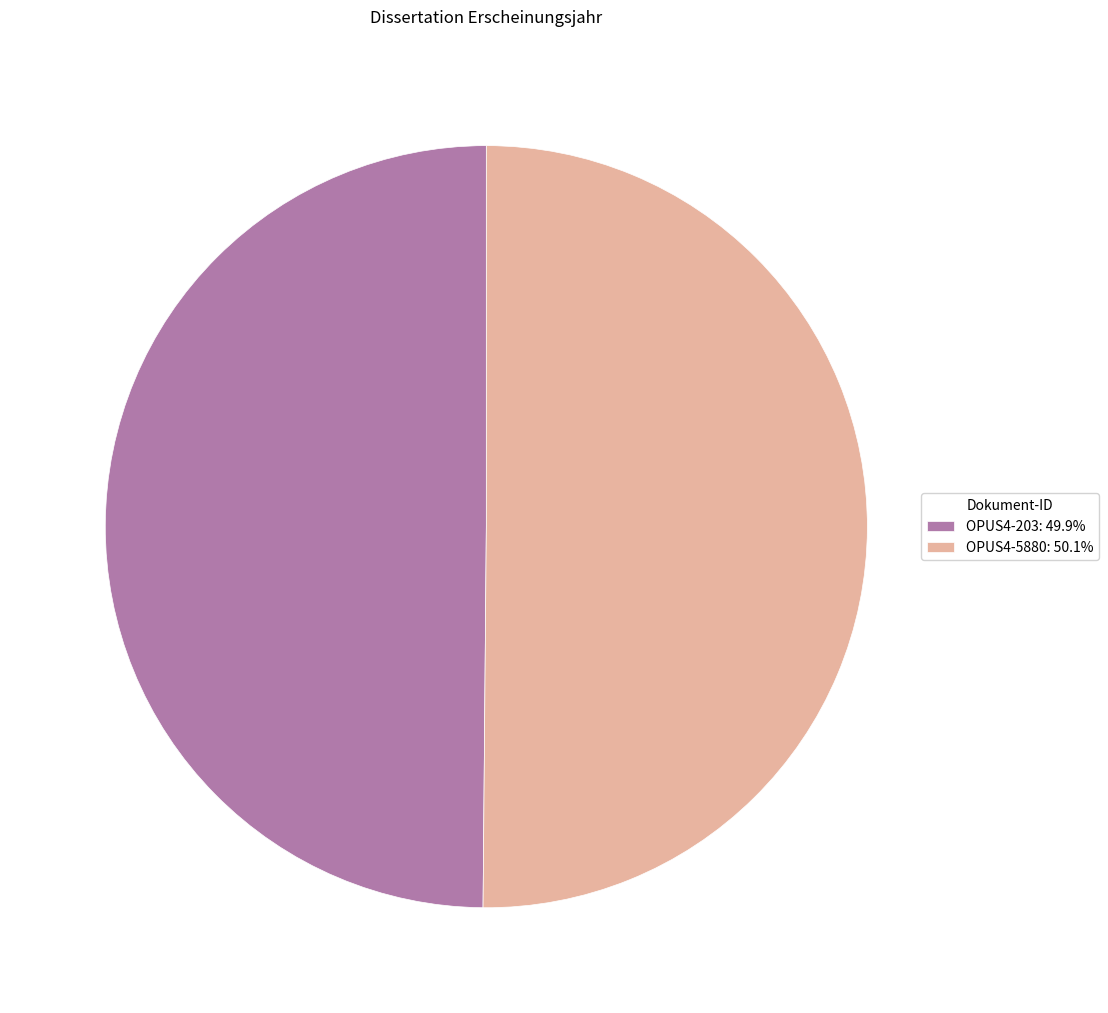

Approximately how many times larger is the value at OPUS4-5880: 50.1% compared to OPUS4-203: 49.9%?

1.0